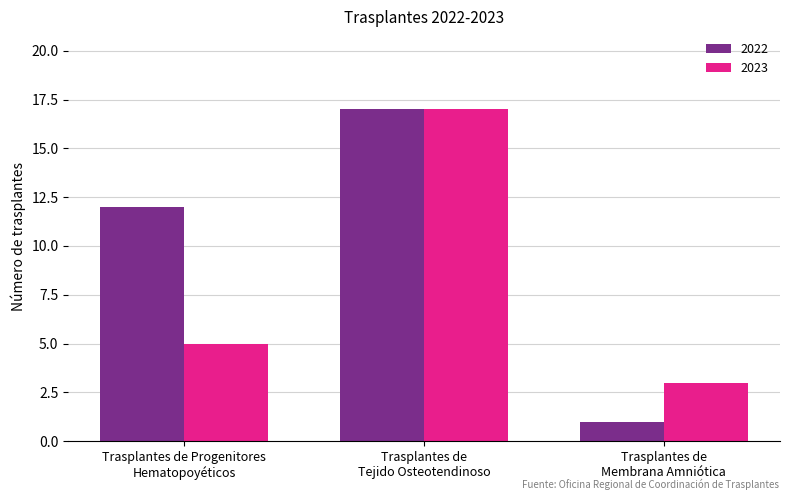

Reading right to left, list all the values displayed in this chart.

2022: Trasplantes de
Membrana Amniótica=1	Trasplantes de
Tejido Osteotendinoso=17	Trasplantes de Progenitores
Hematopoyéticos=12
2023: Trasplantes de
Membrana Amniótica=3	Trasplantes de
Tejido Osteotendinoso=17	Trasplantes de Progenitores
Hematopoyéticos=5